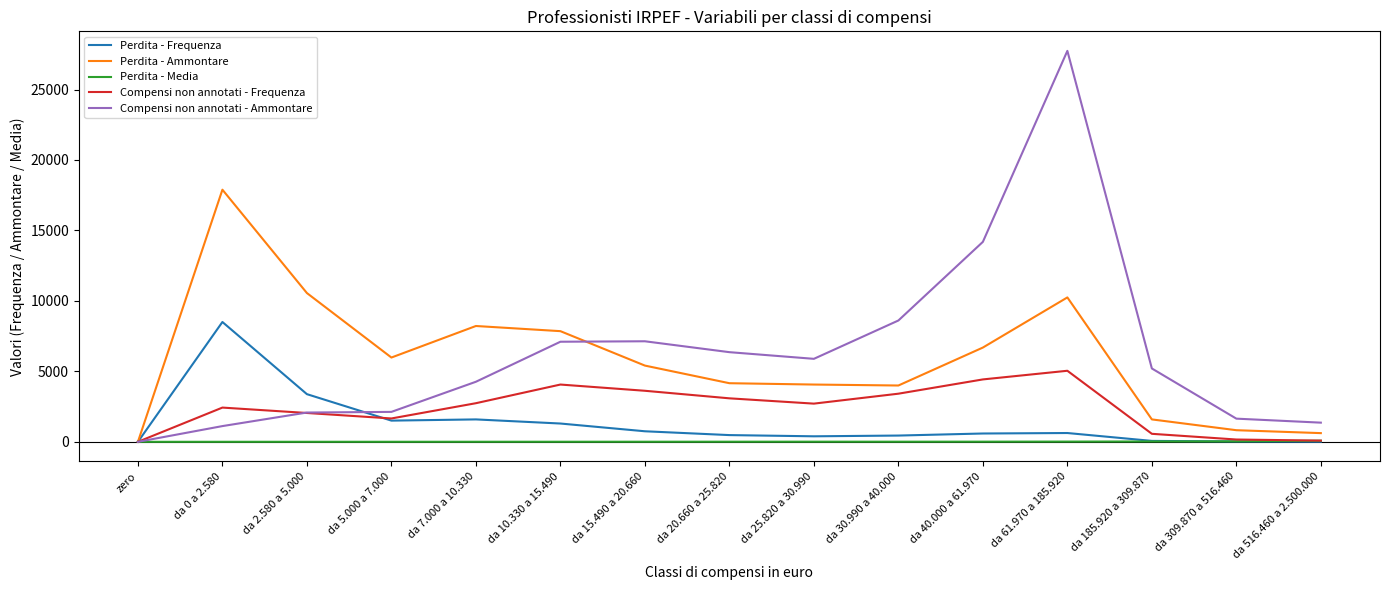

Rank the series by their maximum value, from lowest to highest.

Perdita - Media, Compensi non annotati - Frequenza, Perdita - Frequenza, Perdita - Ammontare, Compensi non annotati - Ammontare